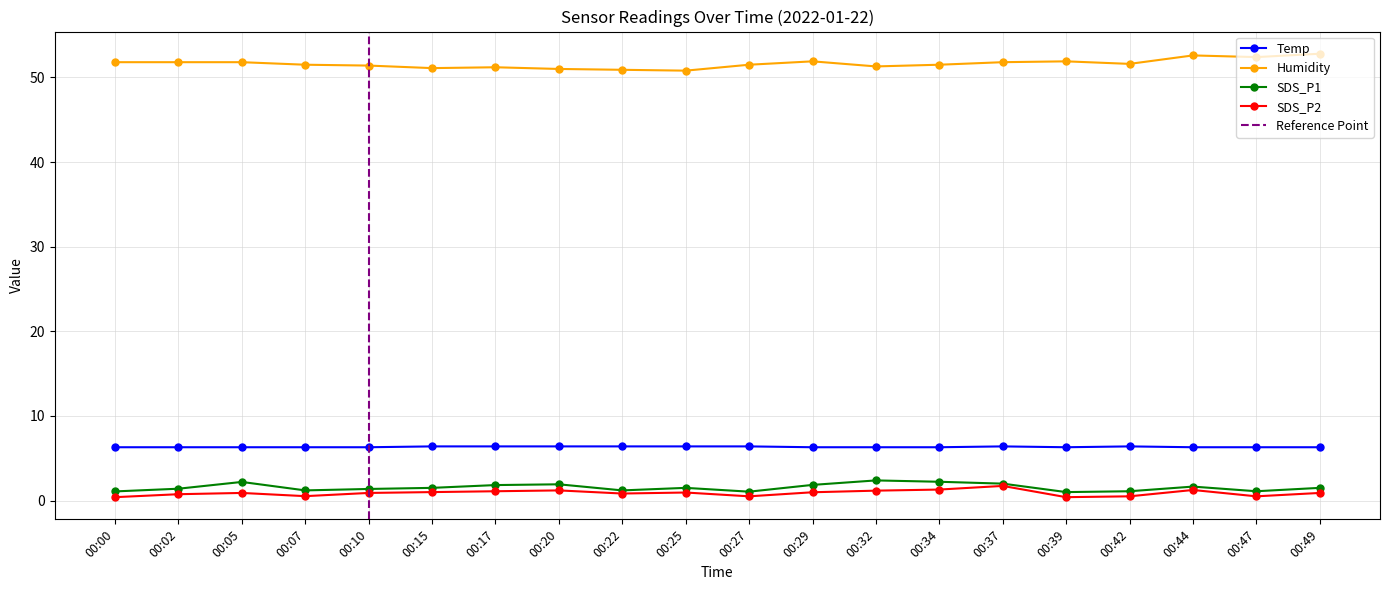

What is the maximum value for Temp?

6.4